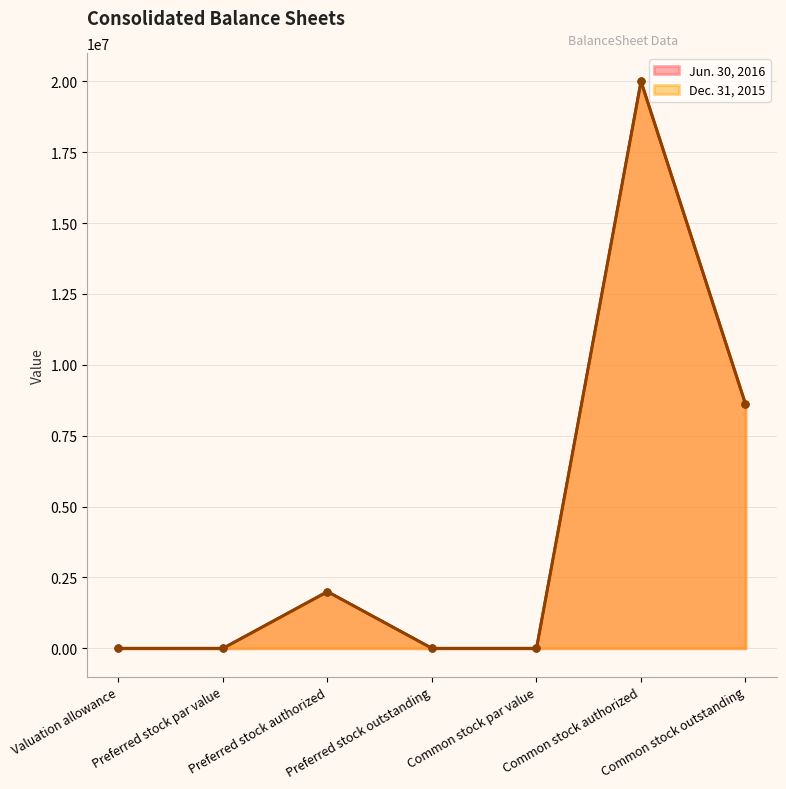

At which category does the chart reach its minimum across all series?

Preferred stock outstanding